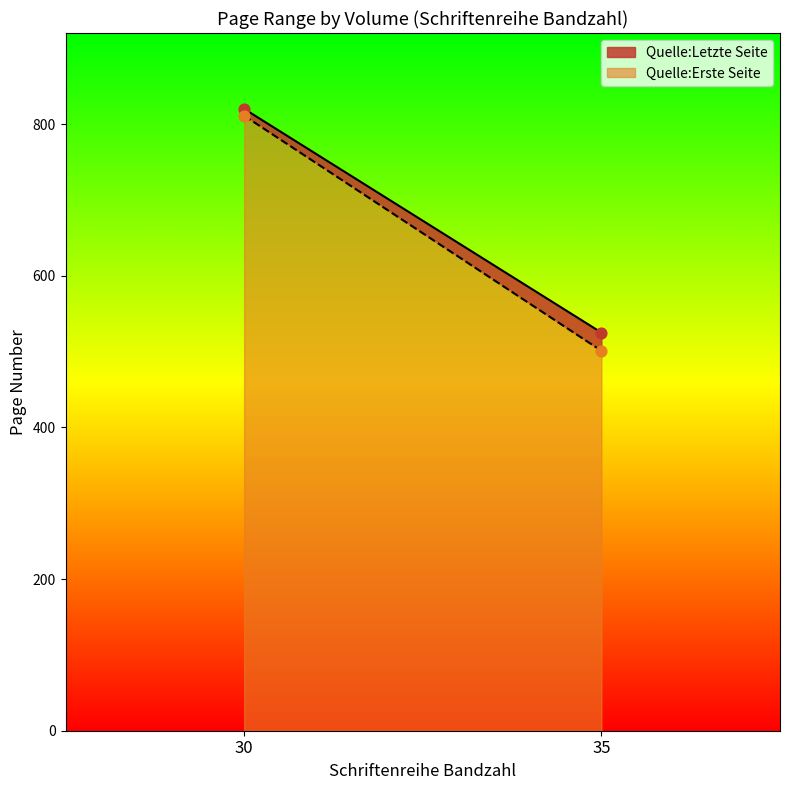

What is the total value across all series at 35?

1026